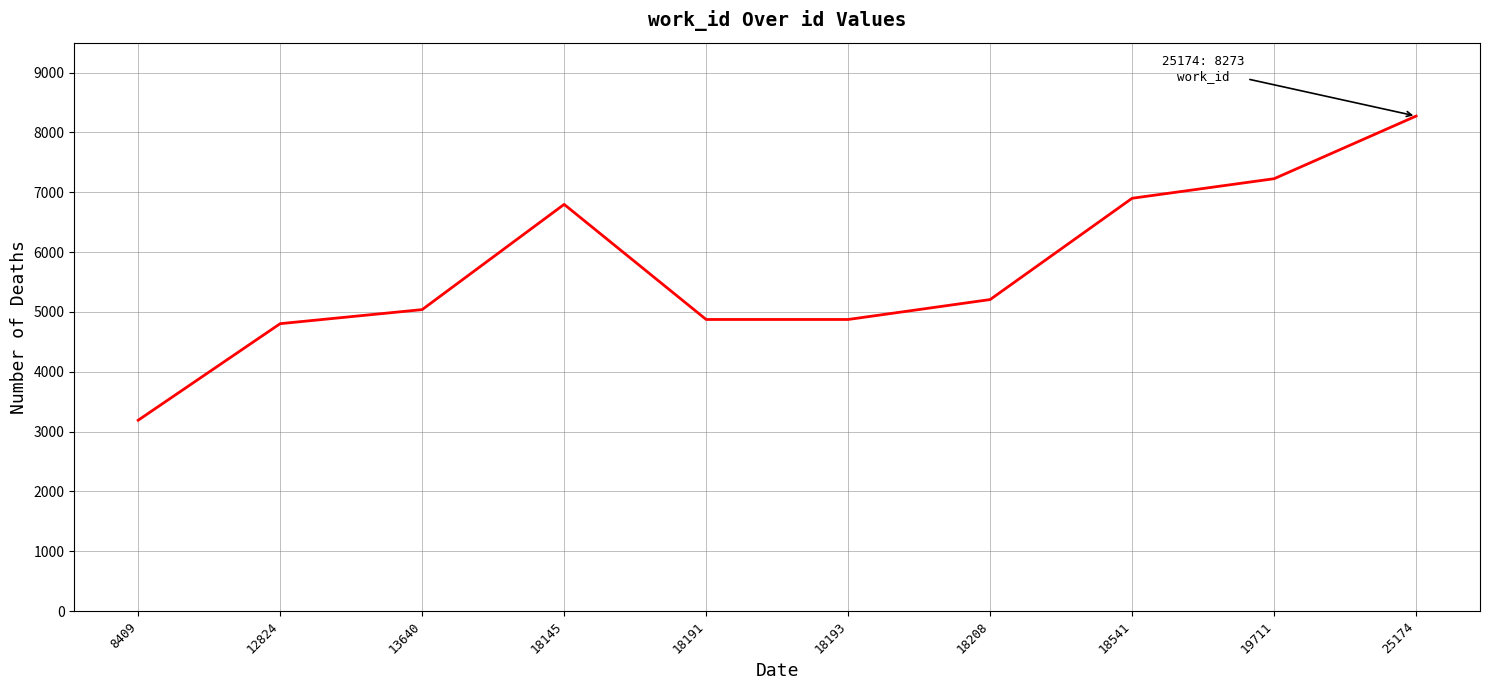

What is the difference between the values at 18191 and 13640?

165